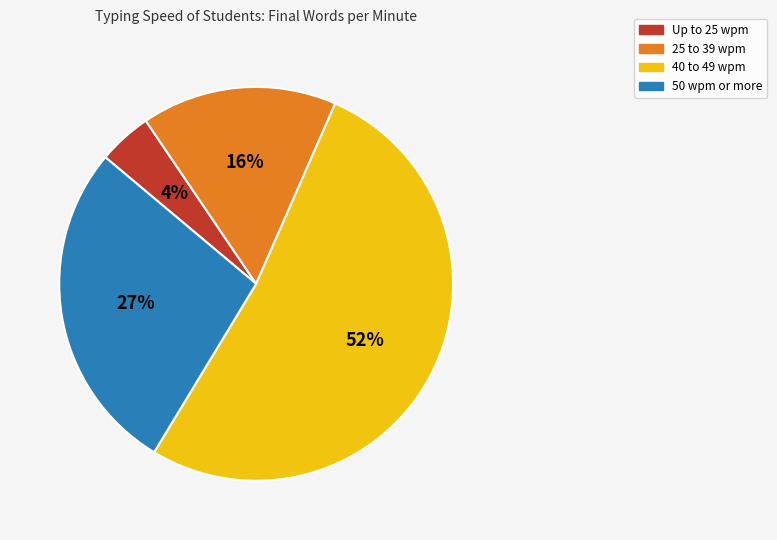

Count the number of slices in the pie.

4